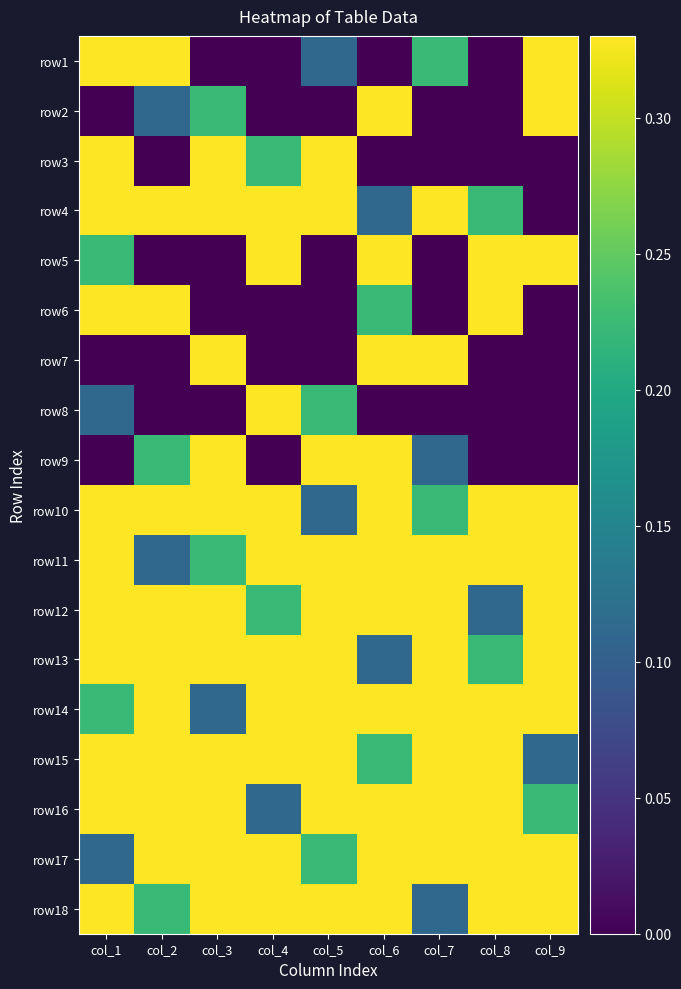

What is the spread (max minus min) of values at col_5?

1.0